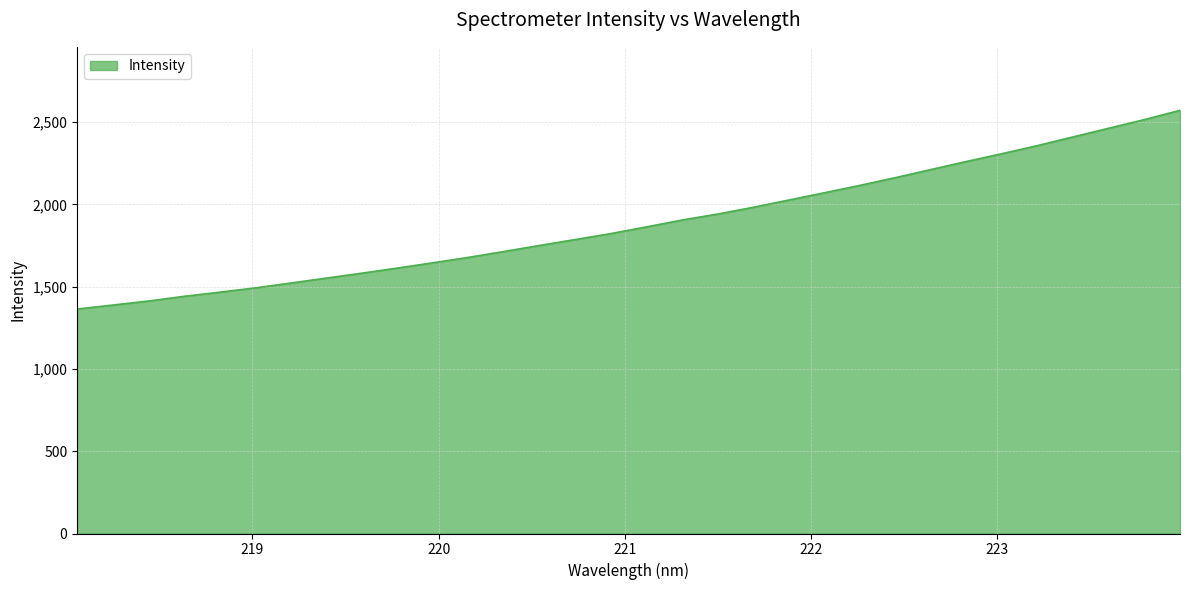

What is the maximum value shown in the chart?

2571.8